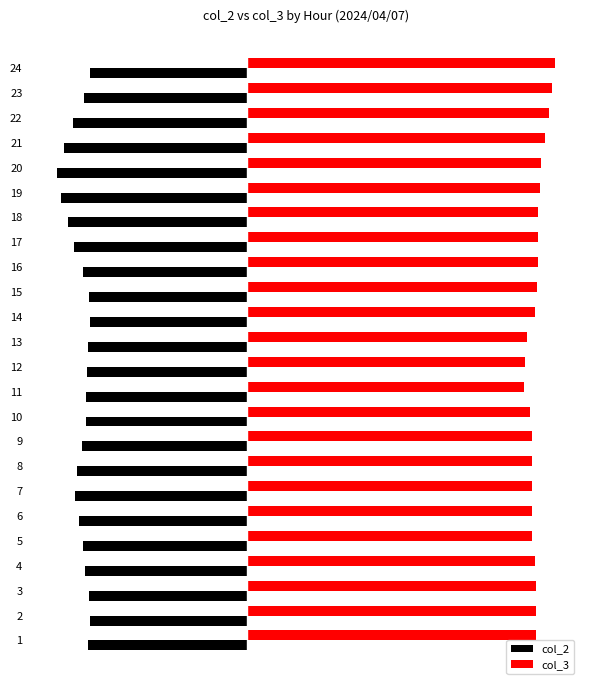

What is the sum of the col_3 values at 16 and 2?

45853